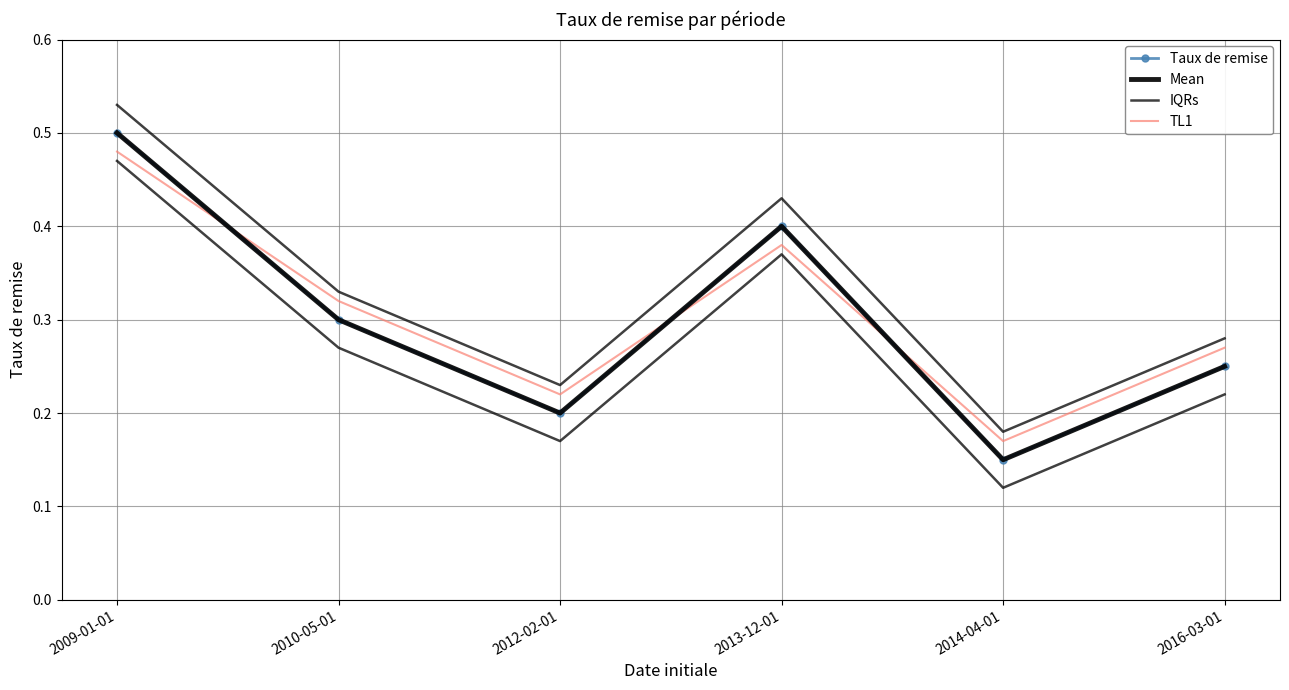

True or false: IQRs has a value of 0.5 at 2009-01-01.

True